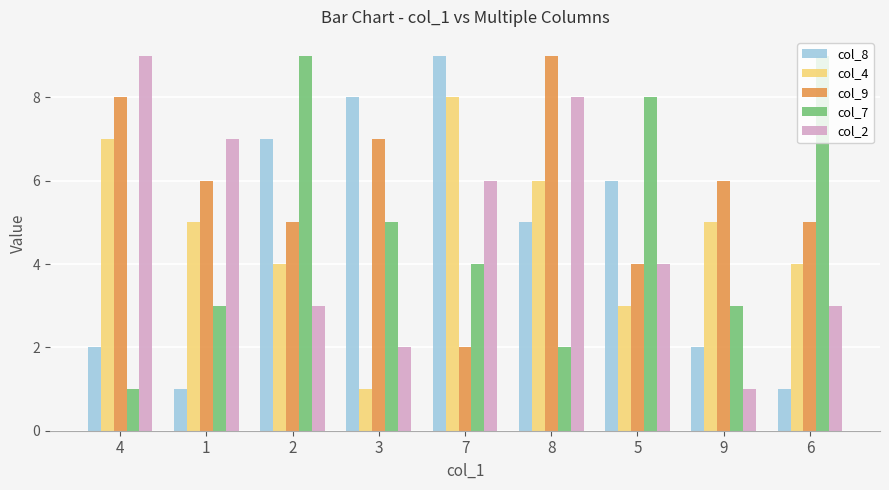

How many values in the col_2 series are below 4?

4